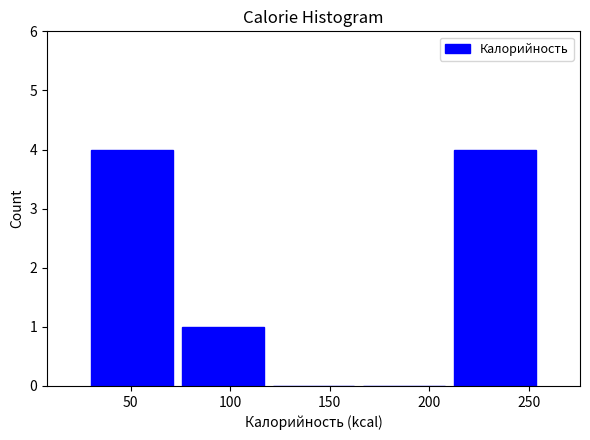

What is the height of the bar covering 210 to 255 on the x-axis? Neither the bar edges nor the heights are printed on the chart, so give them approximately, as read against the axes.

4